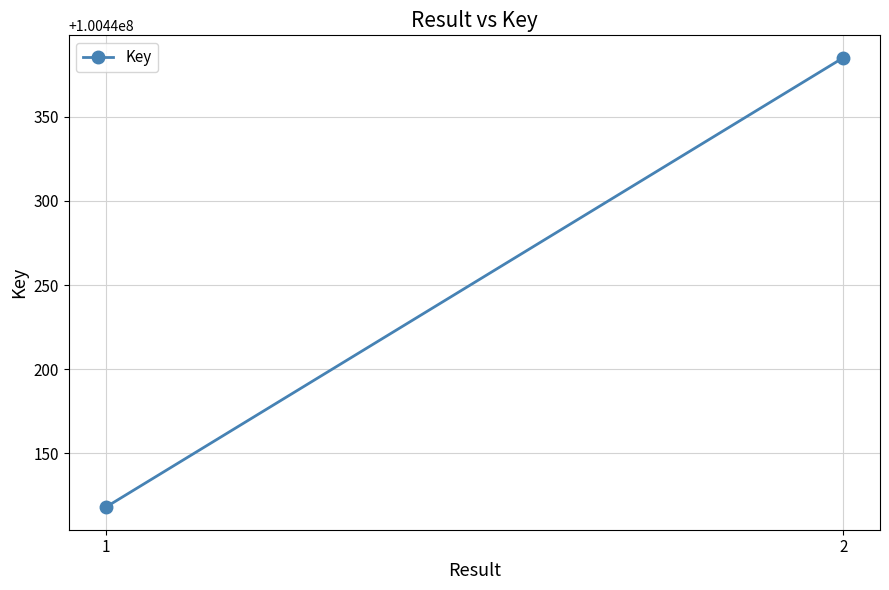

Is it true that the value at 2 is 65500365?

False